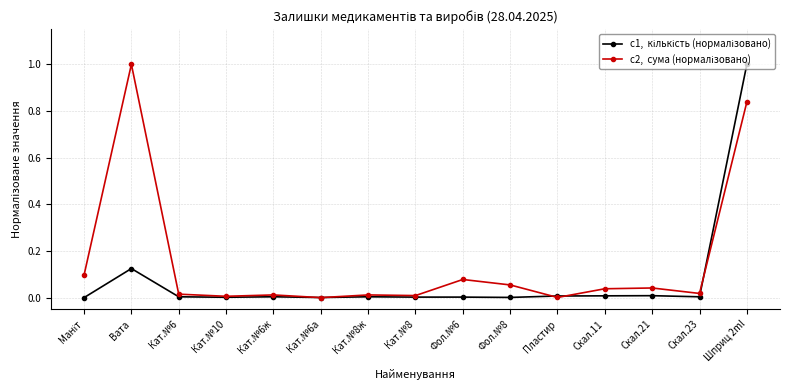

What is the label of the 6th point from the left?

Кат.№6а